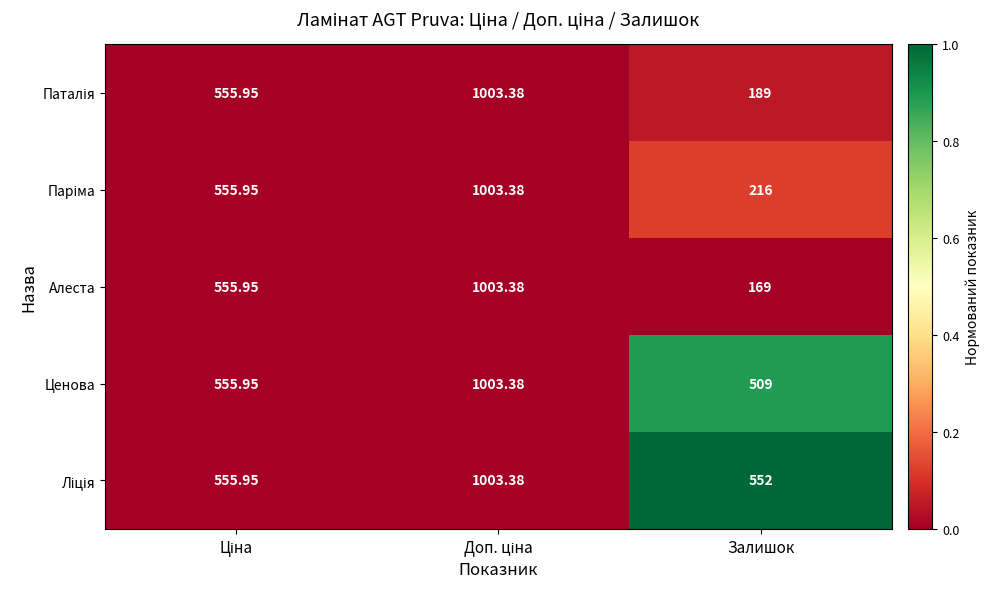

How many distinct data groups are displayed?

5